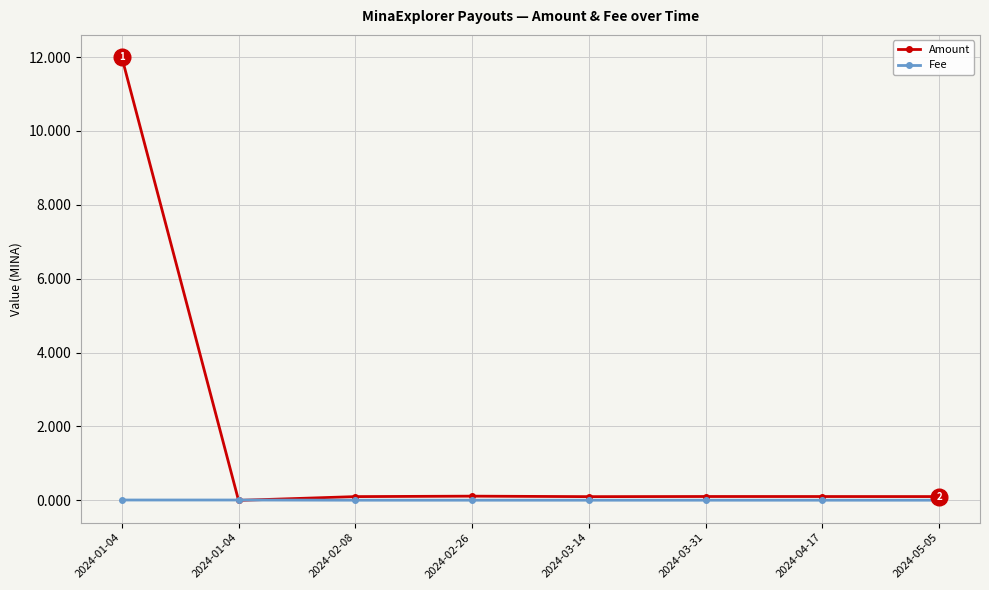

Count the number of data series in this chart.

2